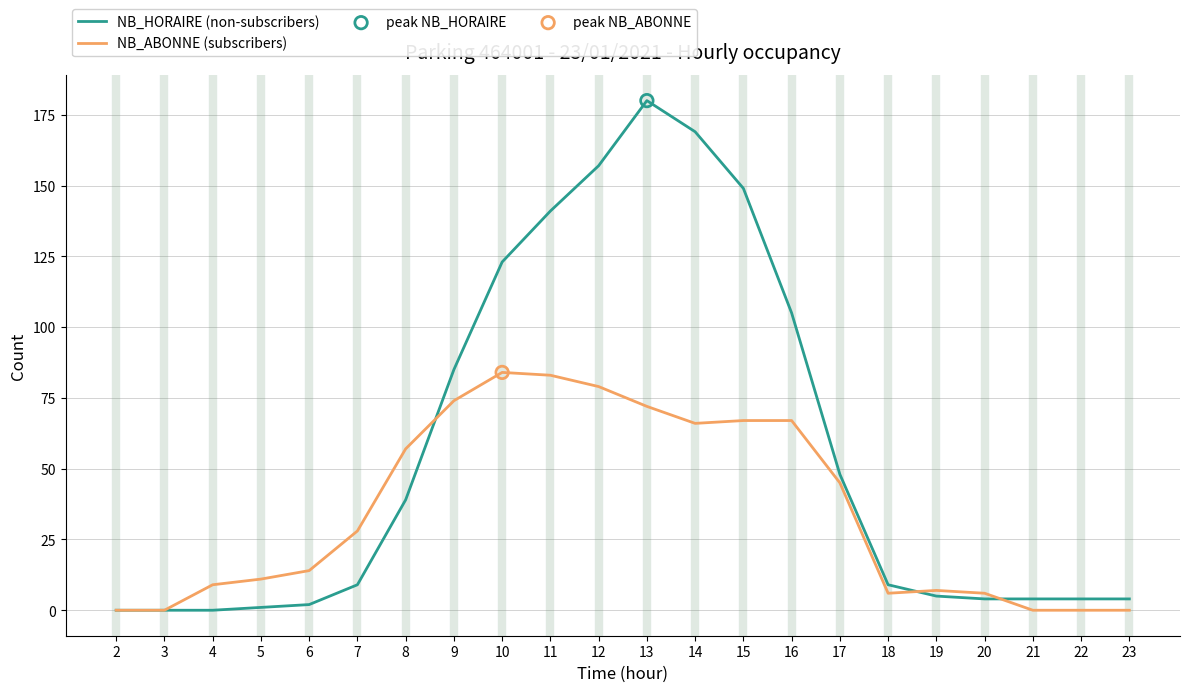

Which series has the largest total across all categories?

NB_HORAIRE (non-subscribers)